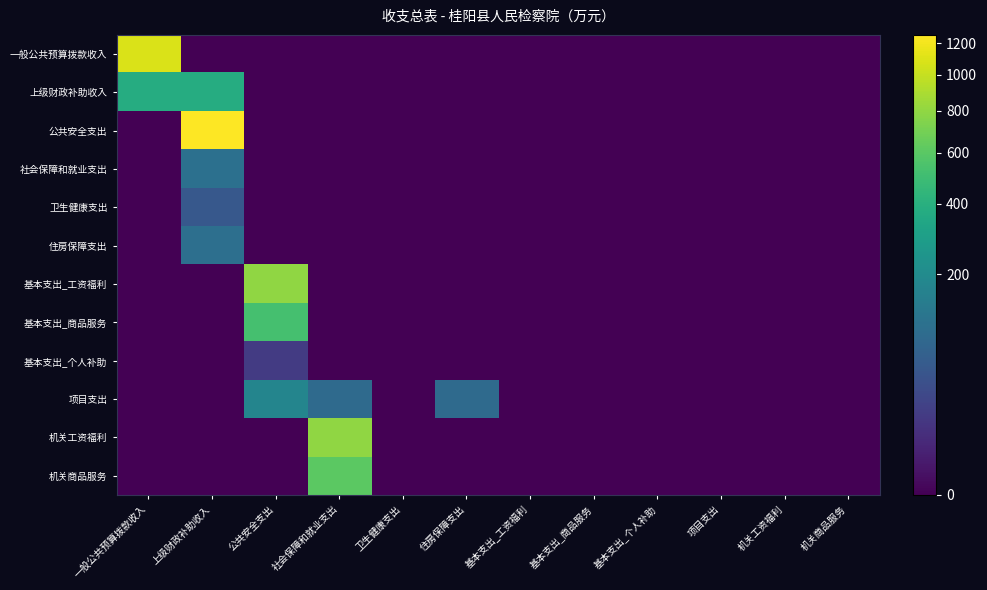

At 上级财政补助收入, list the series in order from largest to smallest.

公共安全支出, 上级财政补助收入, 社会保障和就业支出, 住房保障支出, 卫生健康支出, 一般公共预算拨款收入, 基本支出_工资福利, 基本支出_商品服务, 基本支出_个人补助, 项目支出, 机关工资福利, 机关商品服务